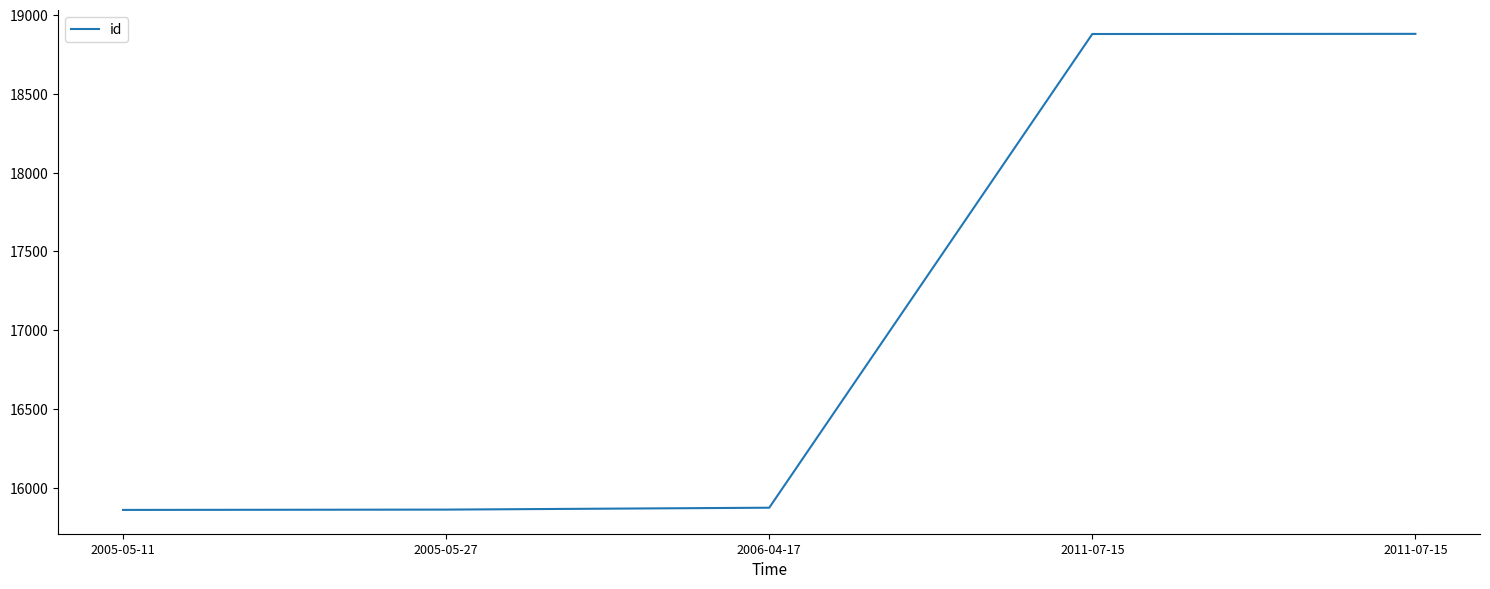

How many lines are shown in the chart?

1